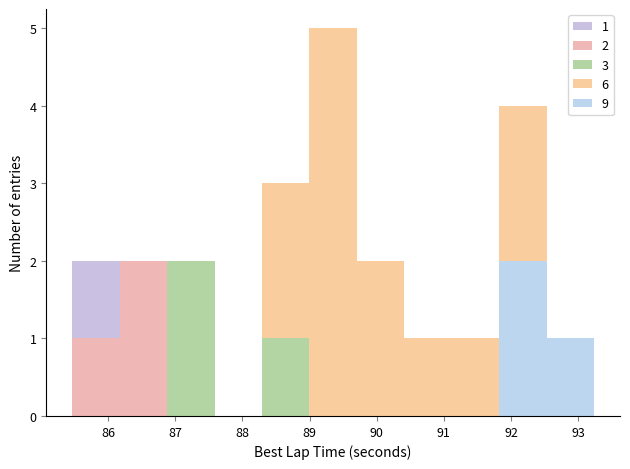

Which range on the x-axis has the tallest stacked bar (by total height)?

89.0 to 89.7